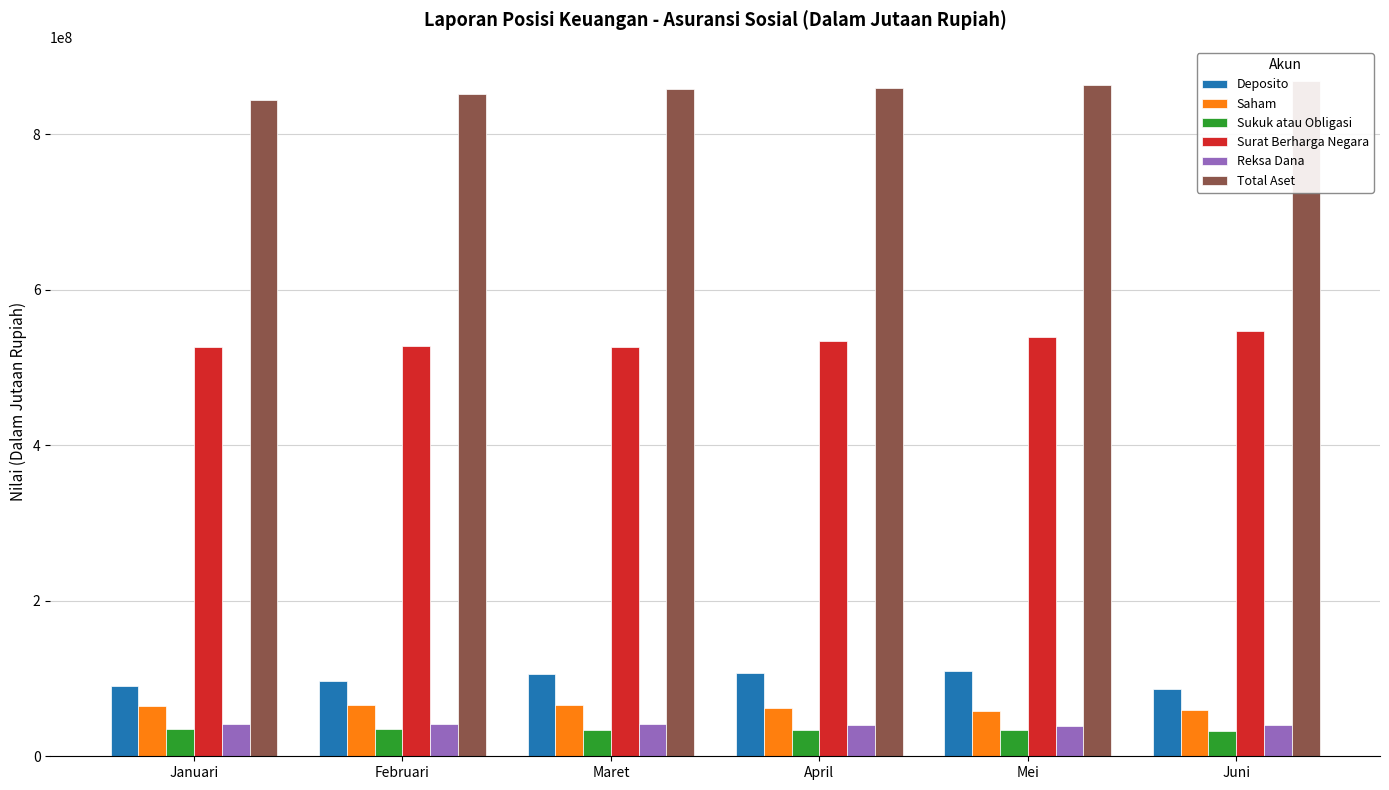

Which series has the largest range (max minus min)?

Total Aset